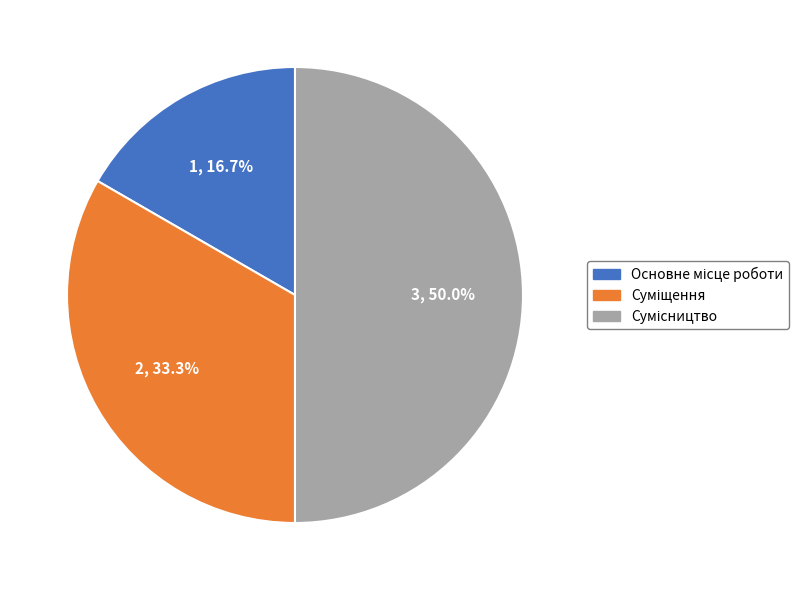

What is the change in value from Основне місце роботи to Сумісництво?

+2